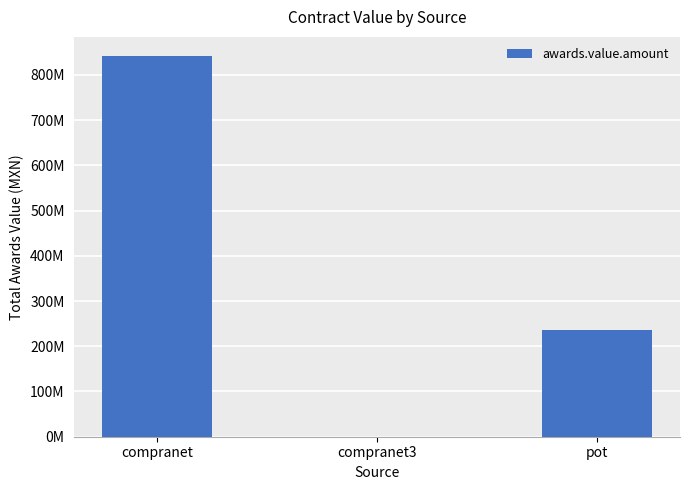

Which label corresponds to the smallest value in the chart?

compranet3